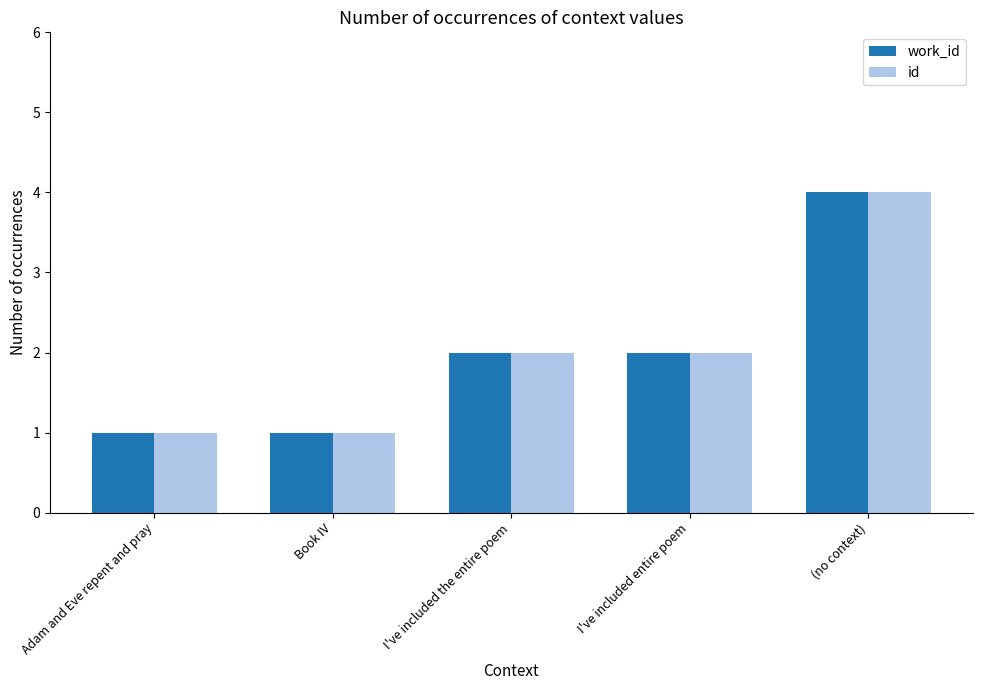

What is the smallest value displayed?

1